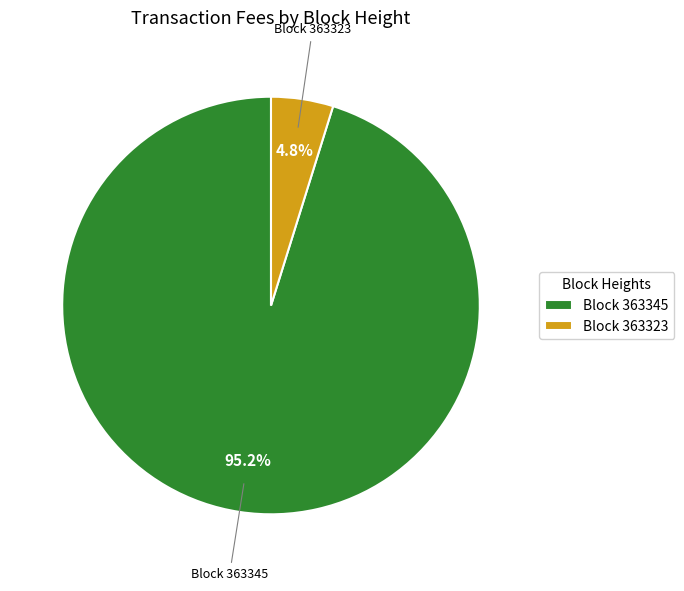

Combined, what portion of the pie is Block 363323 and Block 363345?

100.0%